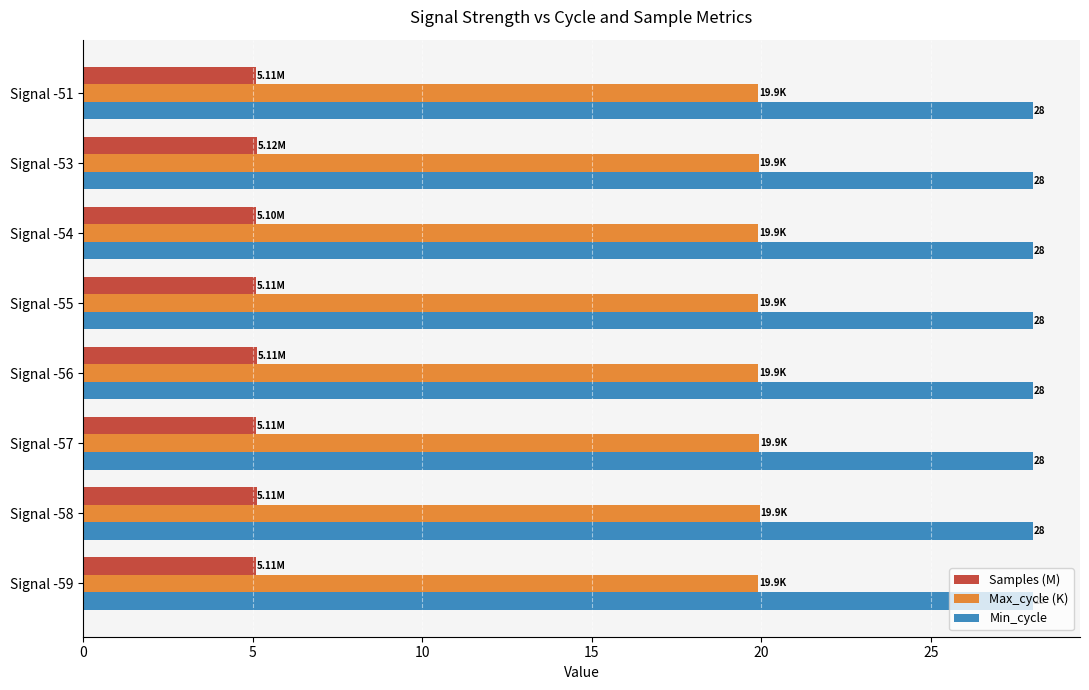

List the series in order of their peak value, lowest first.

Samples (M), Max_cycle (K), Min_cycle